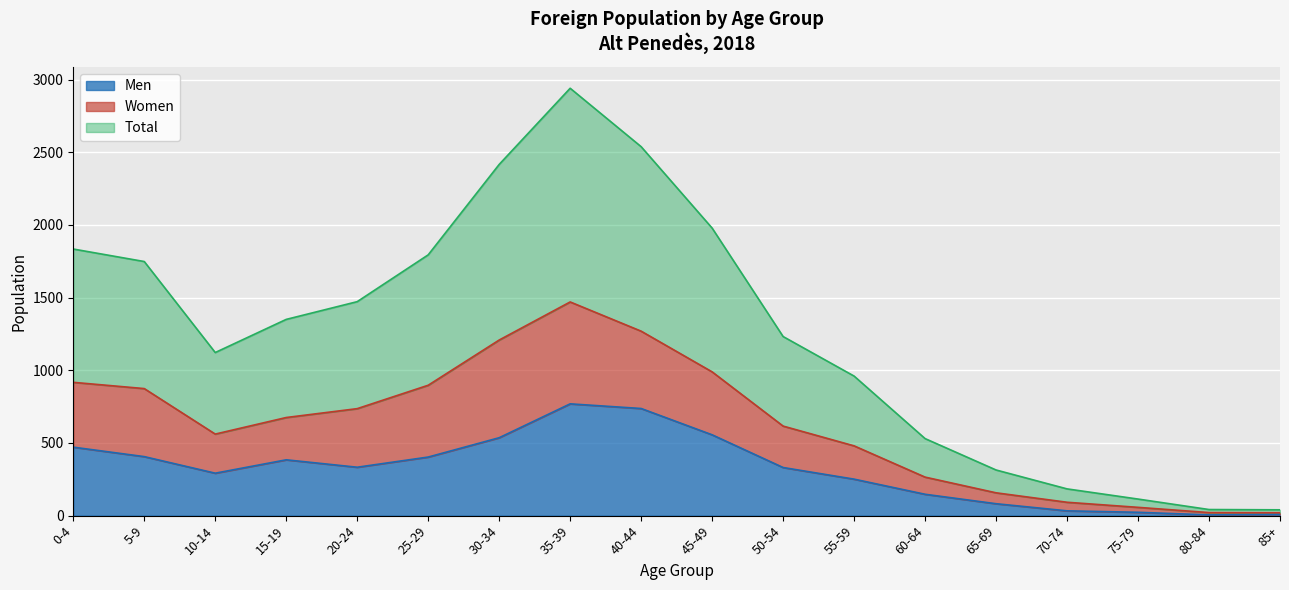

How many series are shown in this chart?

3